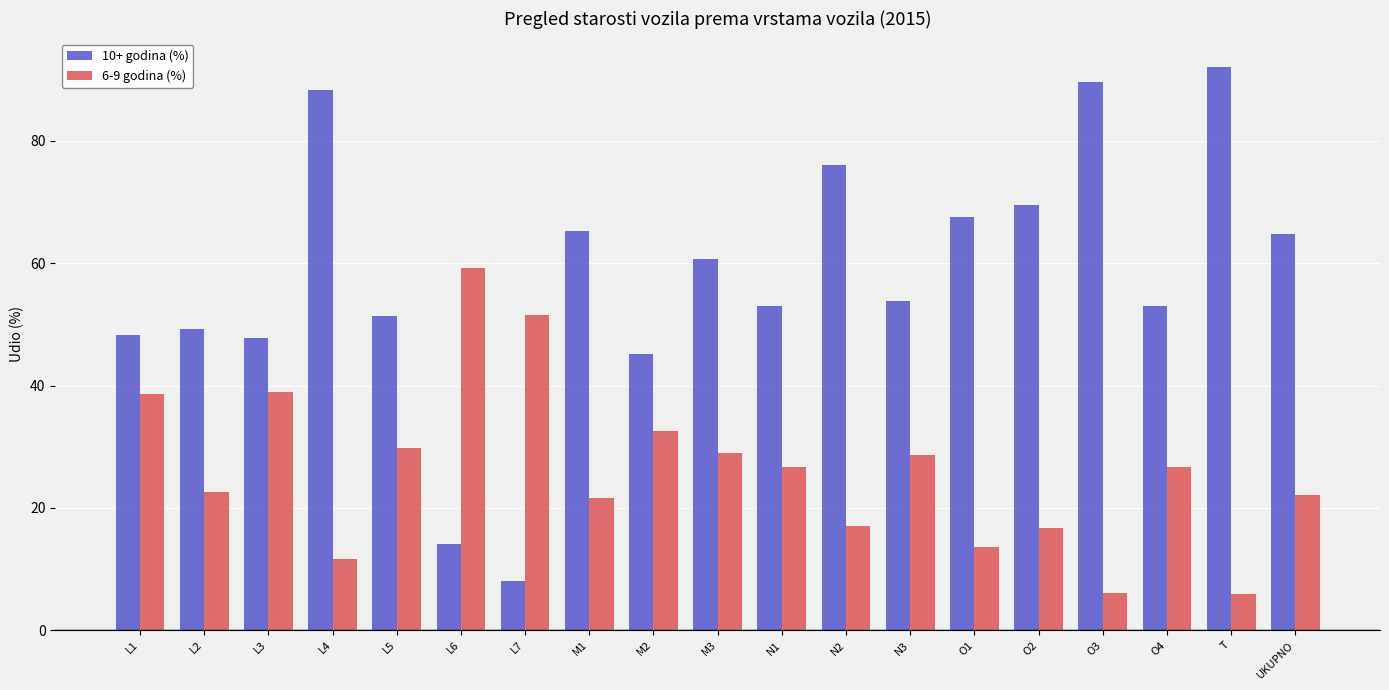

Which series changed the most between O3 and UKUPNO?

10+ godina (%)